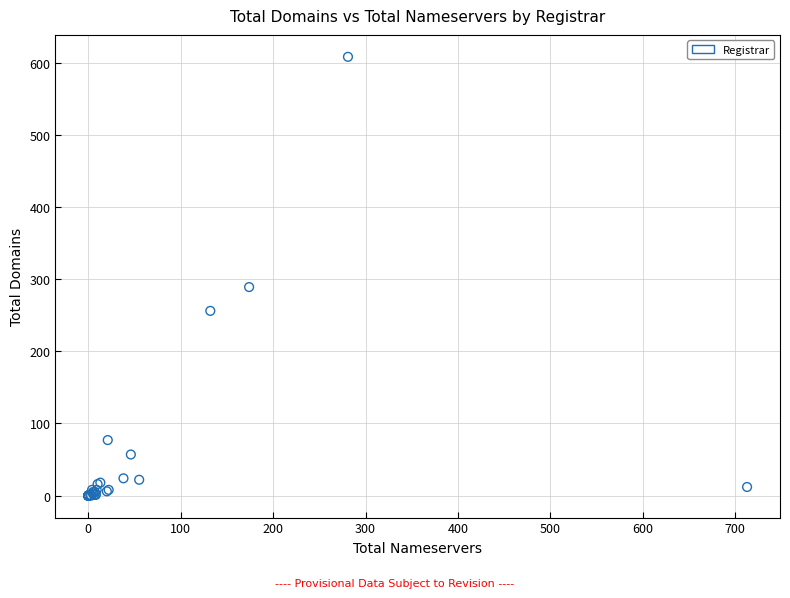

What Y value in the scatter plot is closest to 304?

289